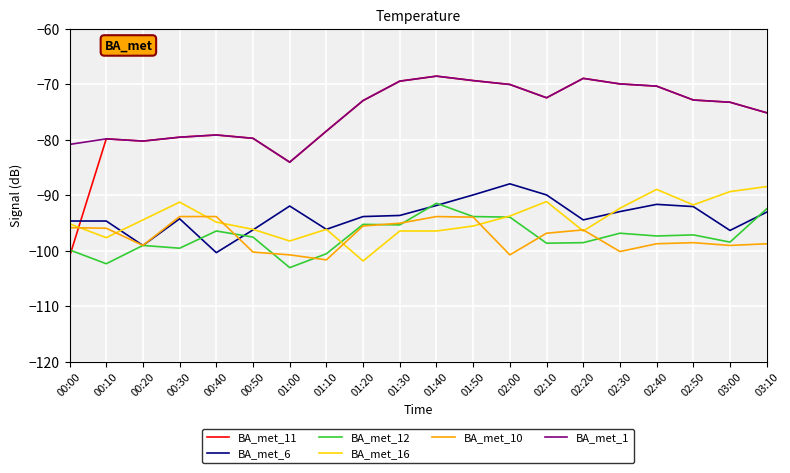

At which label is BA_met_1 closest to -76?

03:10